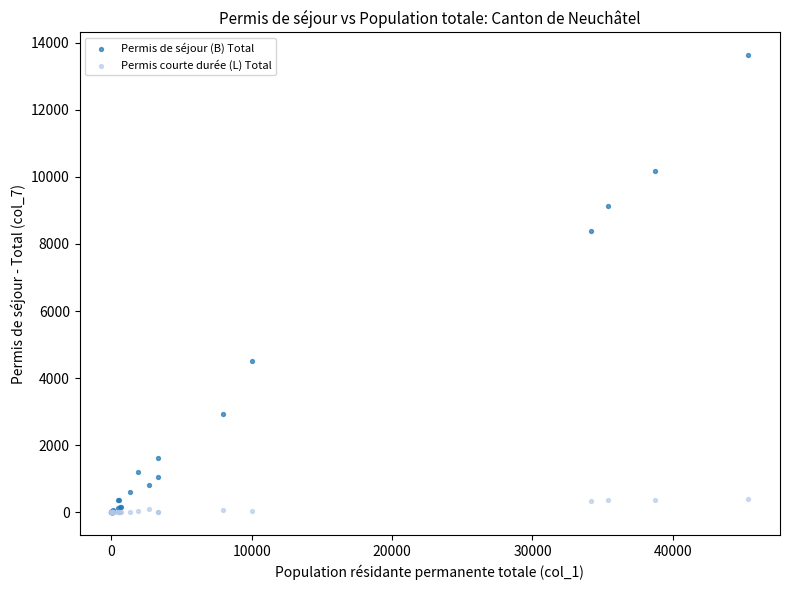

In the Permis de séjour (B) Total series, what Y value is closest to 6814?

8385